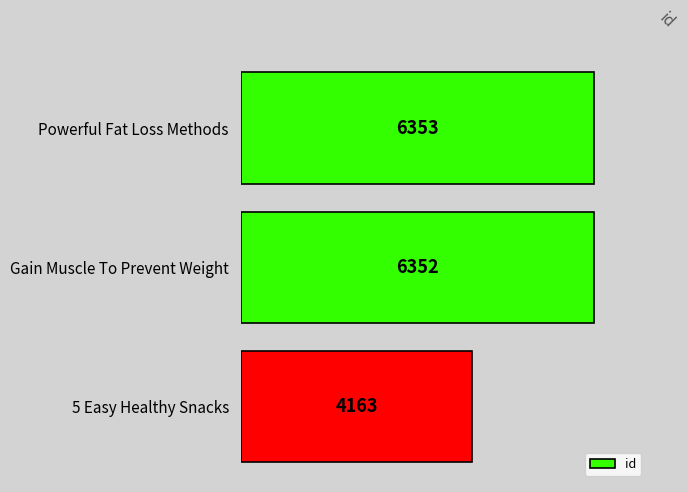

How many data points does each series have?

3